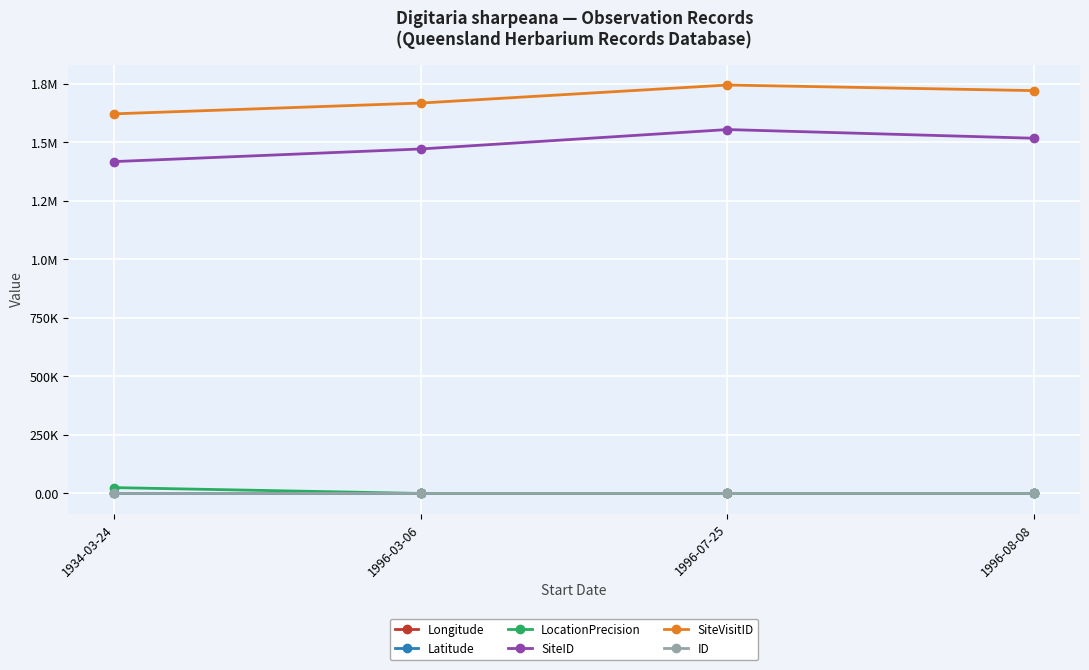

List the labels in order of ID value, smallest first.

1934-03-24, 1996-03-06, 1996-08-08, 1996-07-25